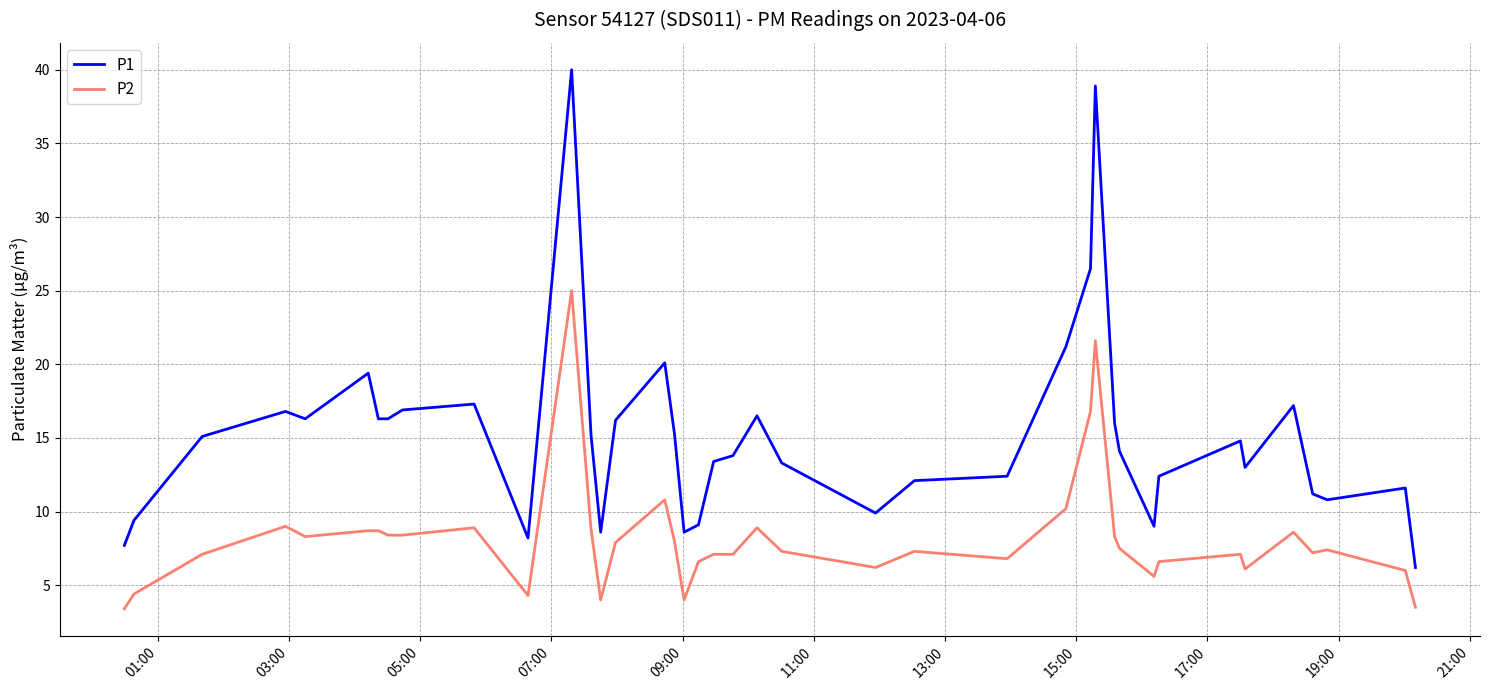

Which series has the largest range (max minus min)?

P1